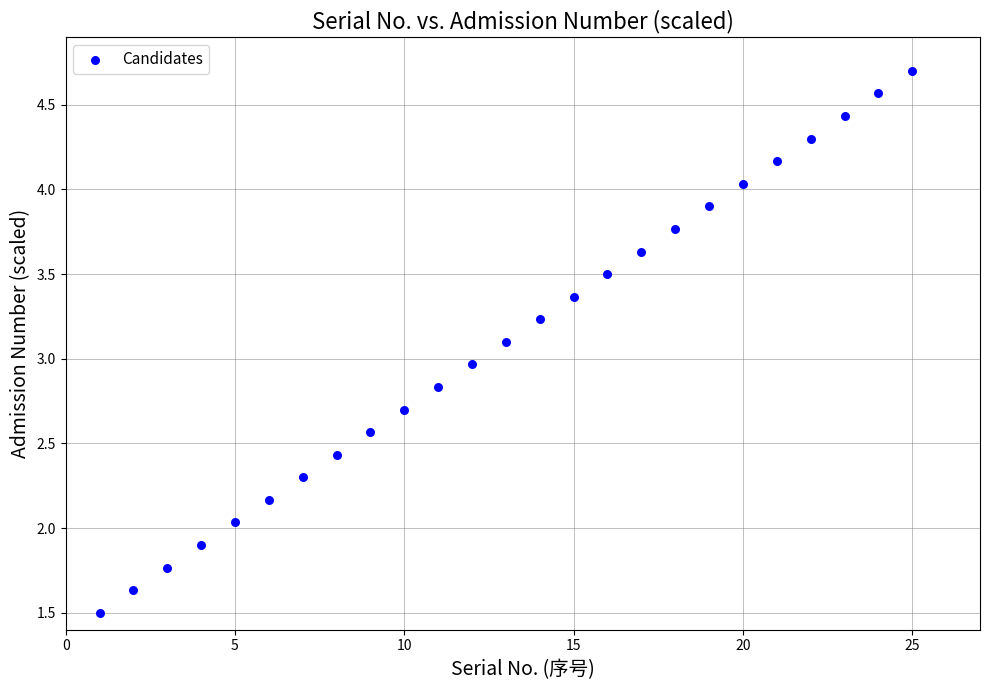

What is the range of X values (max minus min)?

24.0